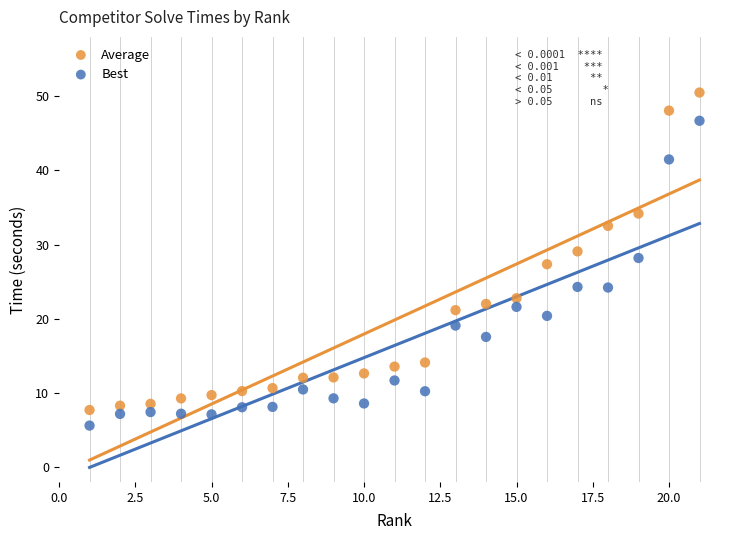

Across all data points, what is the range of Y values (max minus min)?

44.9